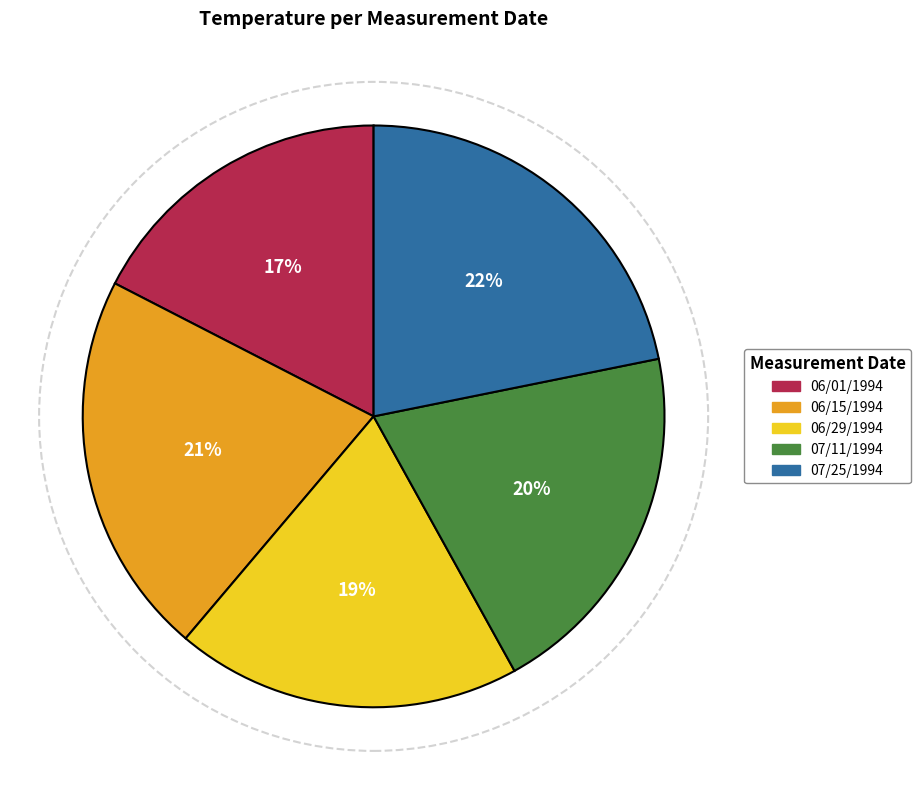

Is it true that 06/15/1994 is 14% of the pie?

False